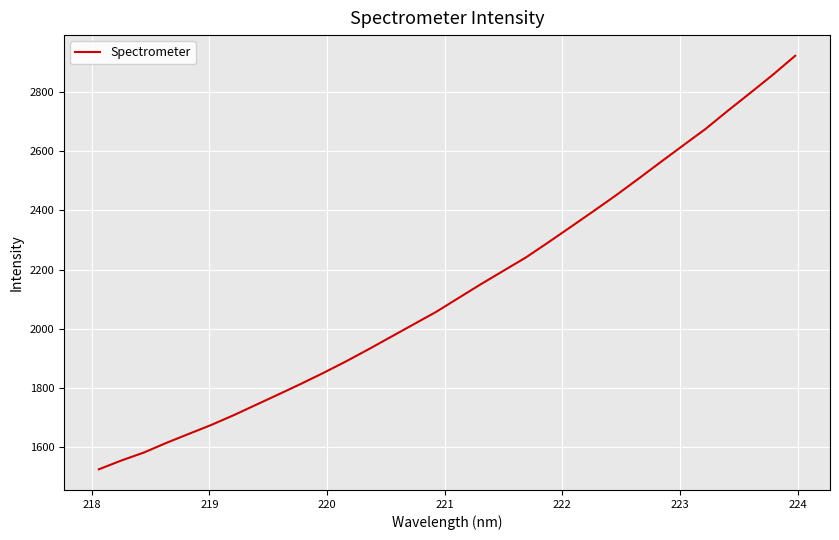

What is the smallest value displayed?

1525.0